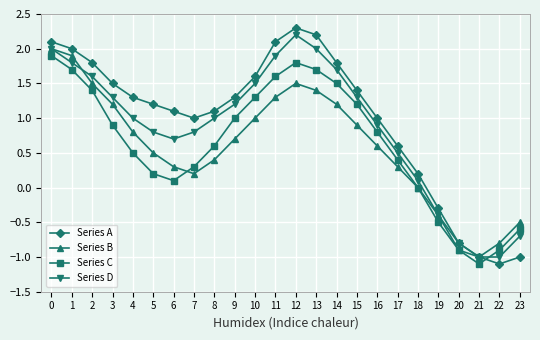

How many times do Series A and Series C cross each other?

1